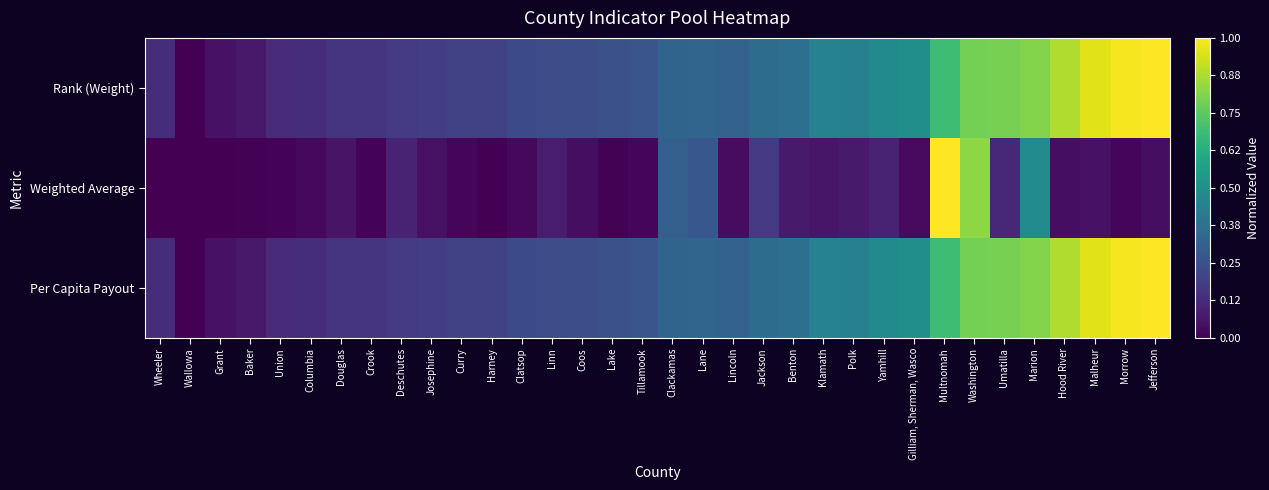

Which has a higher value, Deschutes or Lake?

Lake